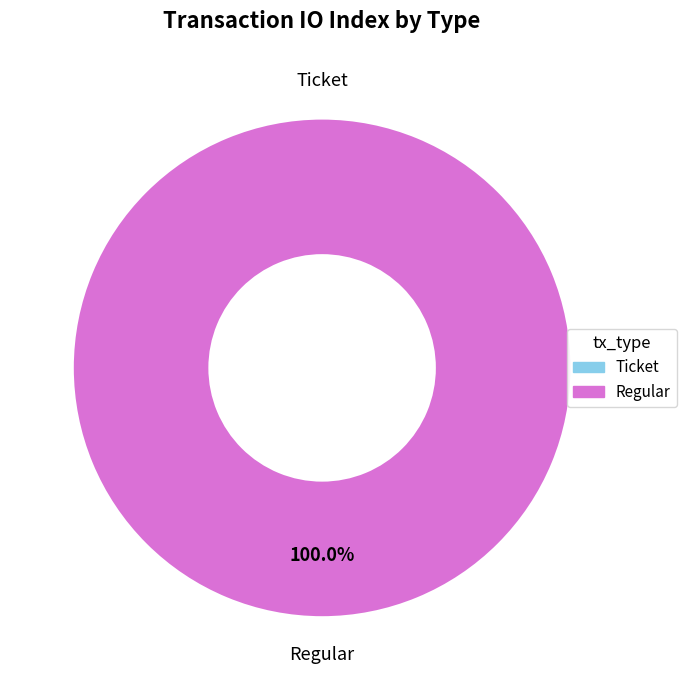

The Ticket slice represents 8% of the pie. True or false?

False